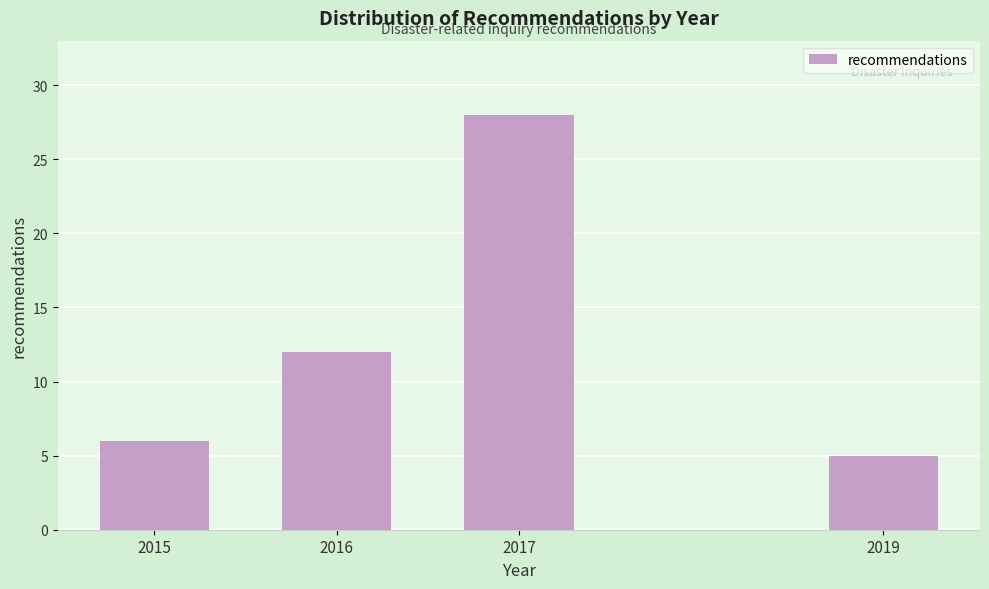

Reading left to right, what are all the values shown in this chart?

2015=6	2016=12	2017=28	2019=5